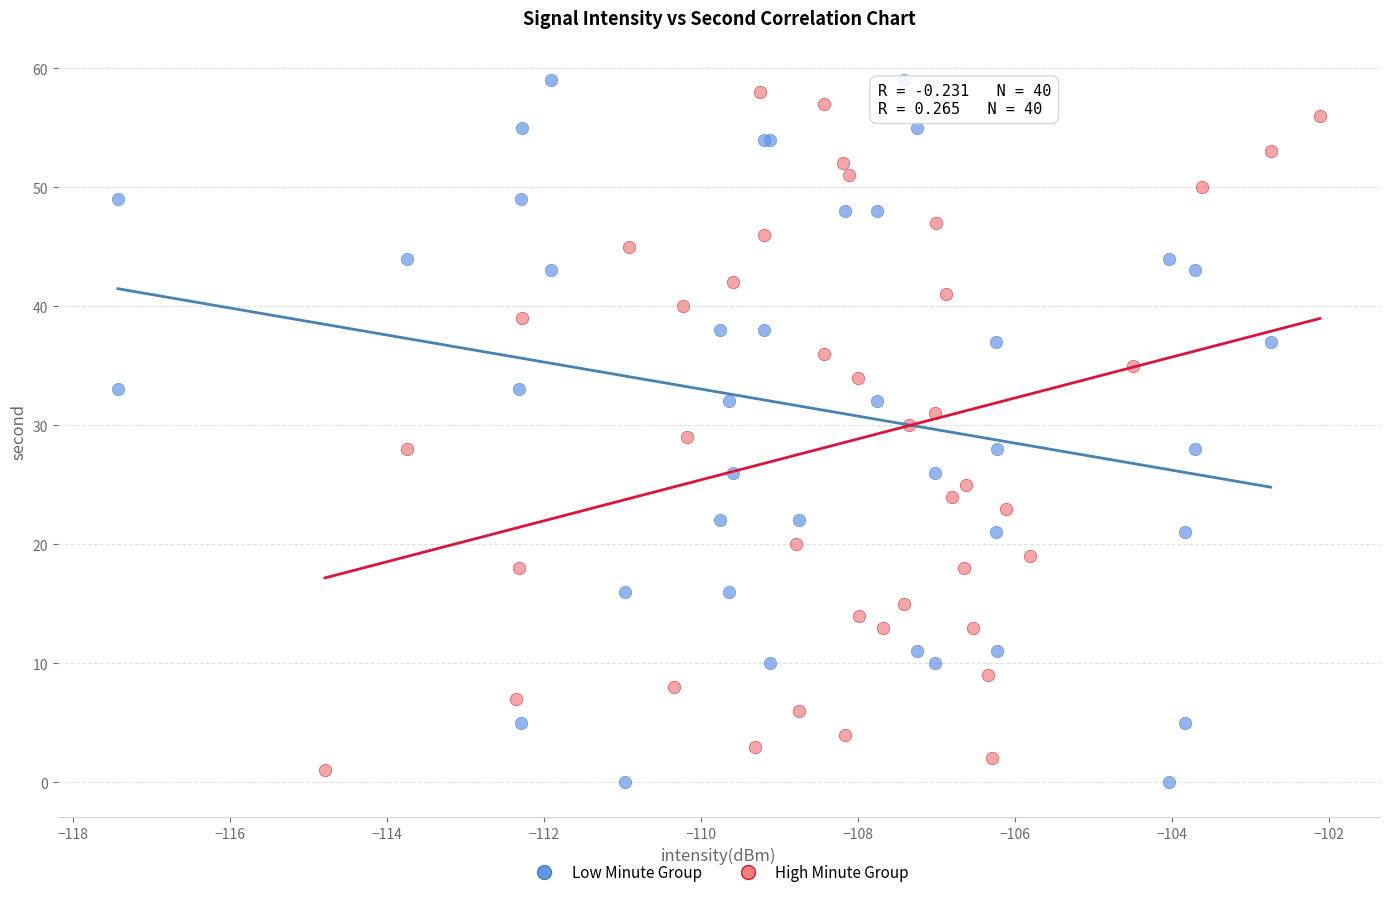

Which series reaches the minimum Y coordinate?

Low Minute Group